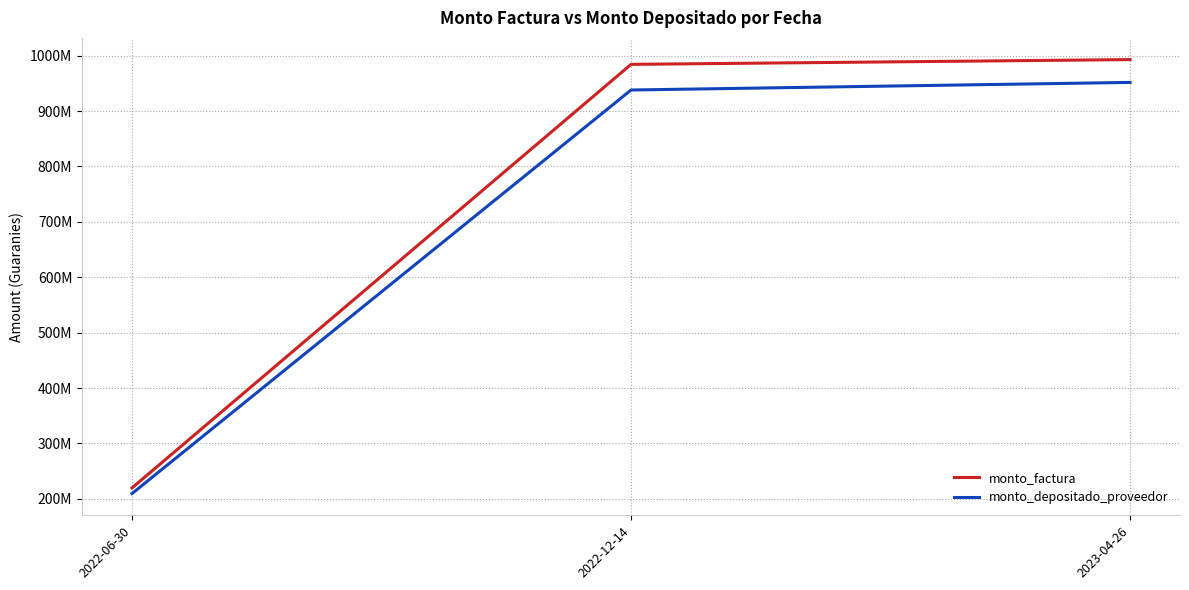

Reading right to left, list all the values displayed in this chart.

monto_factura: 2023-04-26=992959500	2022-12-14=984340500	2022-06-30=219700000
monto_depositado_proveedor: 2023-04-26=951767839	2022-12-14=938062435	2022-06-30=209472441